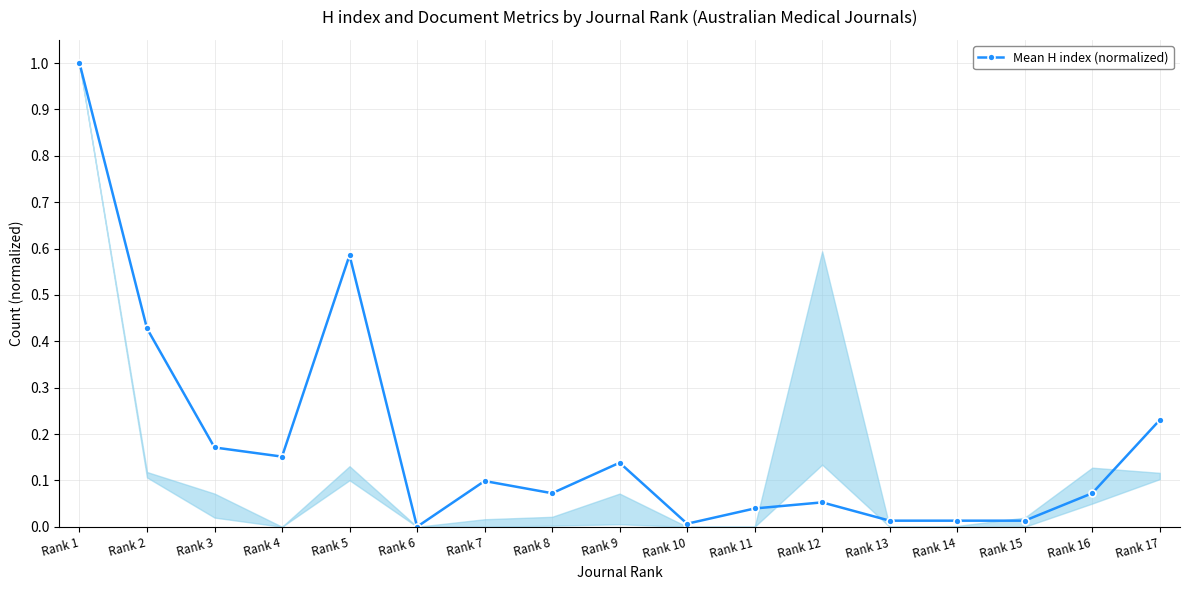

How many values are above zero?

16